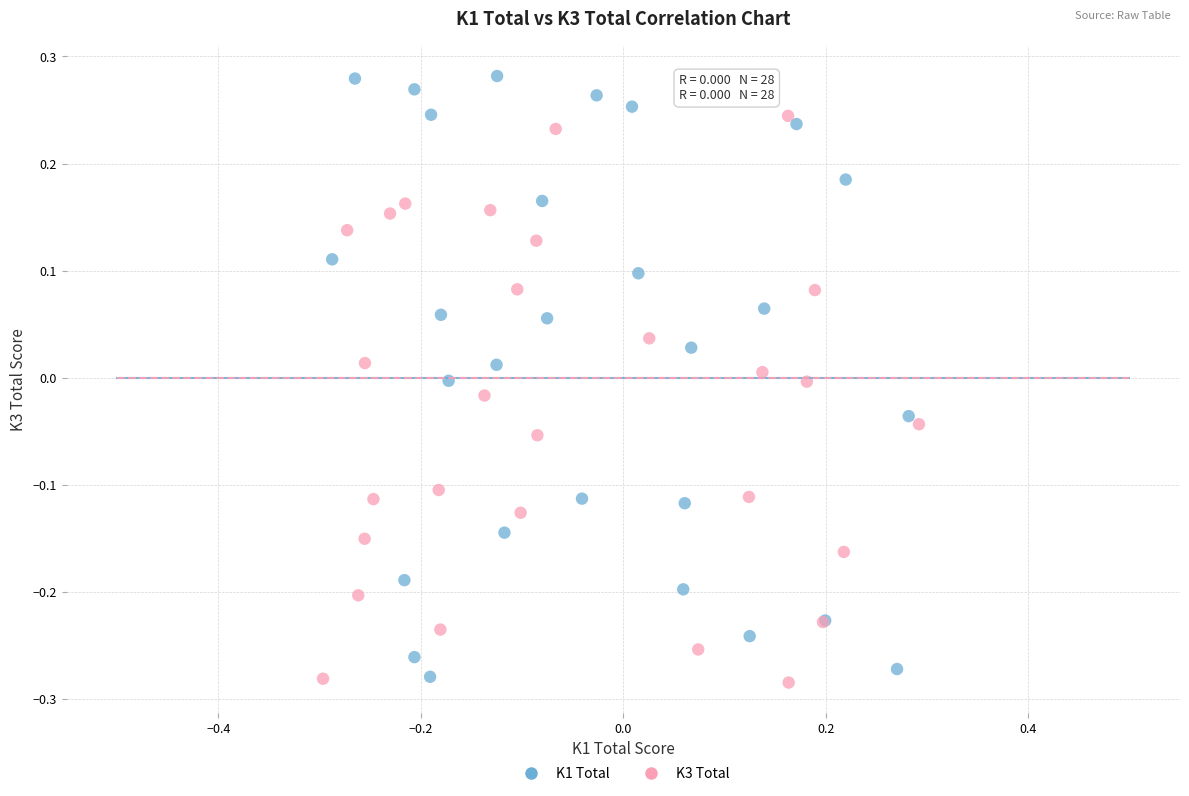

What are all the series names shown in the legend?

K1 Total, K3 Total